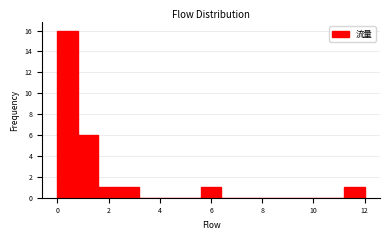

Reading left to right, transcribe this chart: for each bar, give the range it covers on the x-axis and its height. The values are not printed on the chart, so give them approximately, as read against the axis.

0.0 to 0.8: 16
0.8 to 1.6: 6
1.6 to 2.4: 1
2.4 to 3.2: 1
3.2 to 4.0: 0
4.0 to 4.8: 0
4.8 to 5.6: 0
5.6 to 6.4: 1
6.4 to 7.2: 0
7.2 to 8.0: 0
8.0 to 8.8: 0
8.8 to 9.6: 0
9.6 to 10.4: 0
10.4 to 11.2: 0
11.2 to 12.0: 1